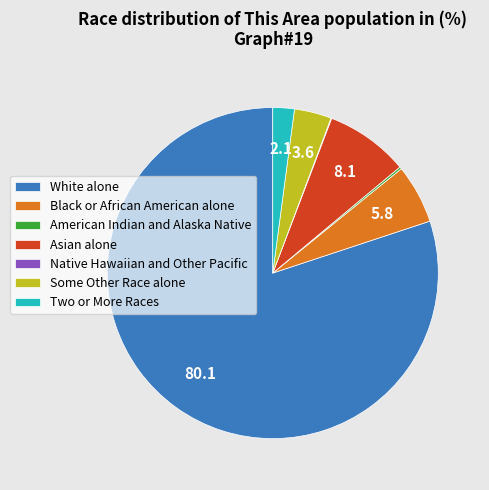

Which slice is the largest?

White alone